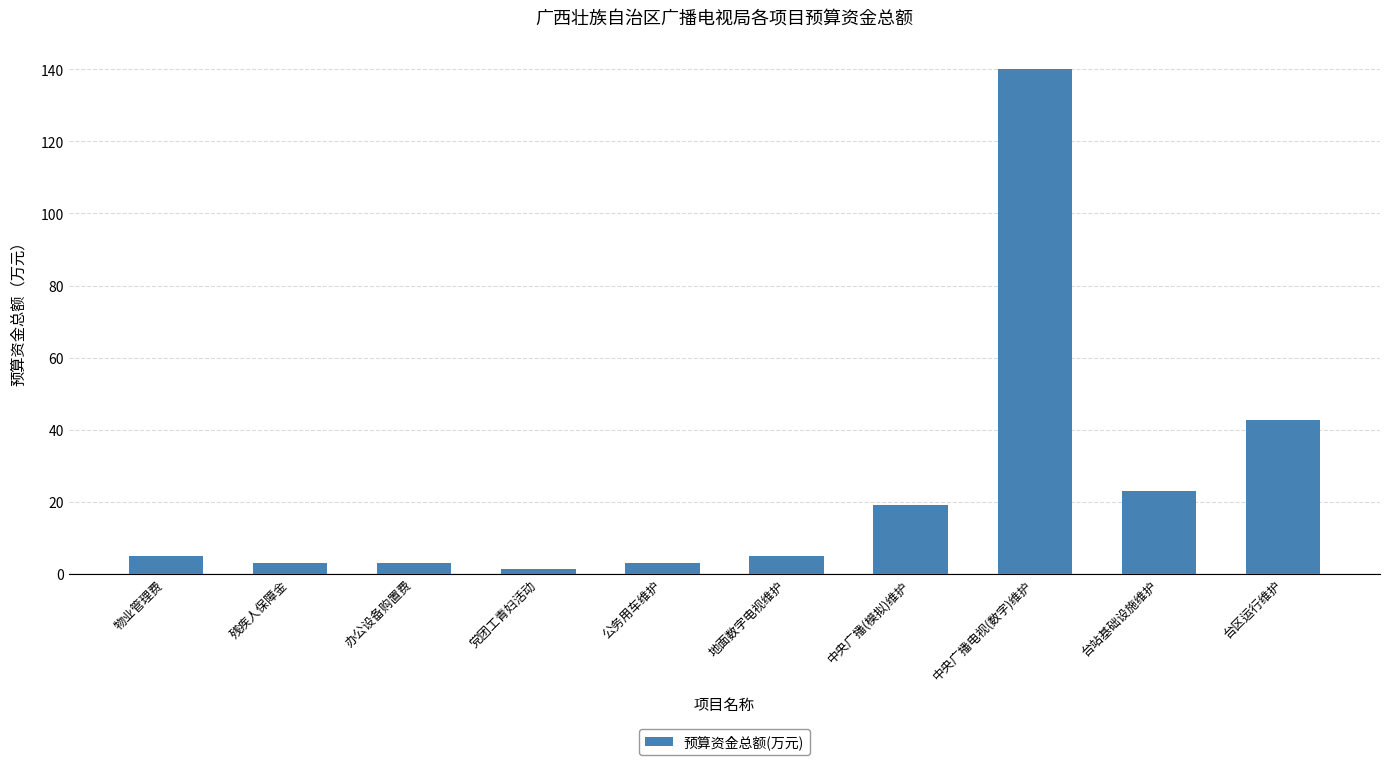

Reading left to right, list all the values displayed in this chart.

物业管理费=5.0	残疾人保障金=3.0	办公设备购置费=3.0	党团工青妇活动=1.3	公务用车维护=3.0	地面数字电视维护=5.0	中央广播(模拟)维护=19.2	中央广播电视(数字)维护=140.0	台站基础设施维护=22.9	台区运行维护=42.7